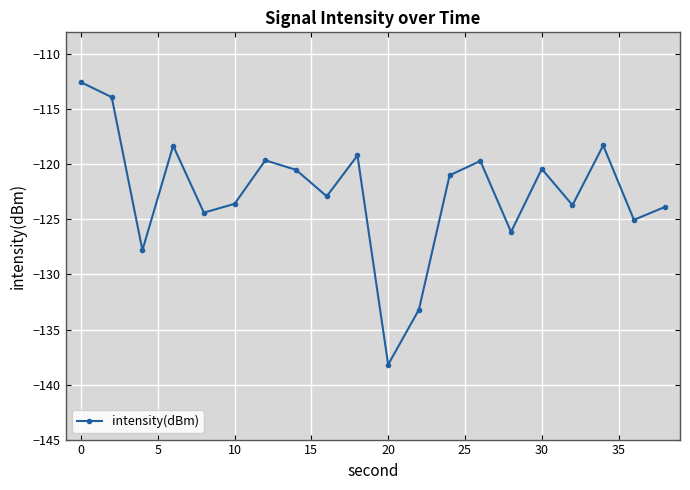

How many points are higher than both their immediate neighbors (excluding endpoints)?

6